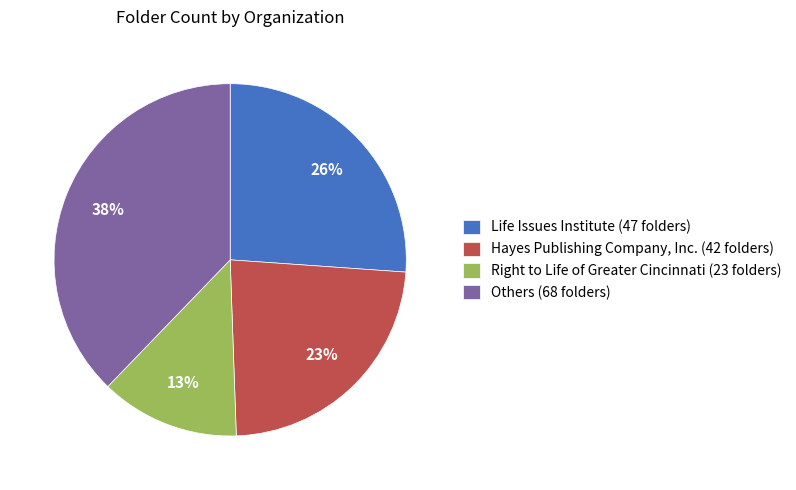

Is it true that Others (68 folders) is 32% of the pie?

False